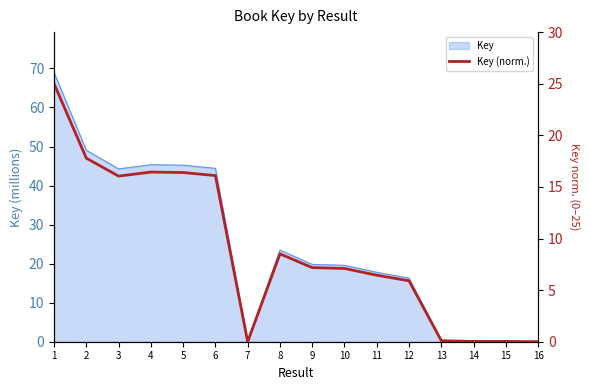

How many points are lower than both their immediate neighbors (excluding endpoints)?

3